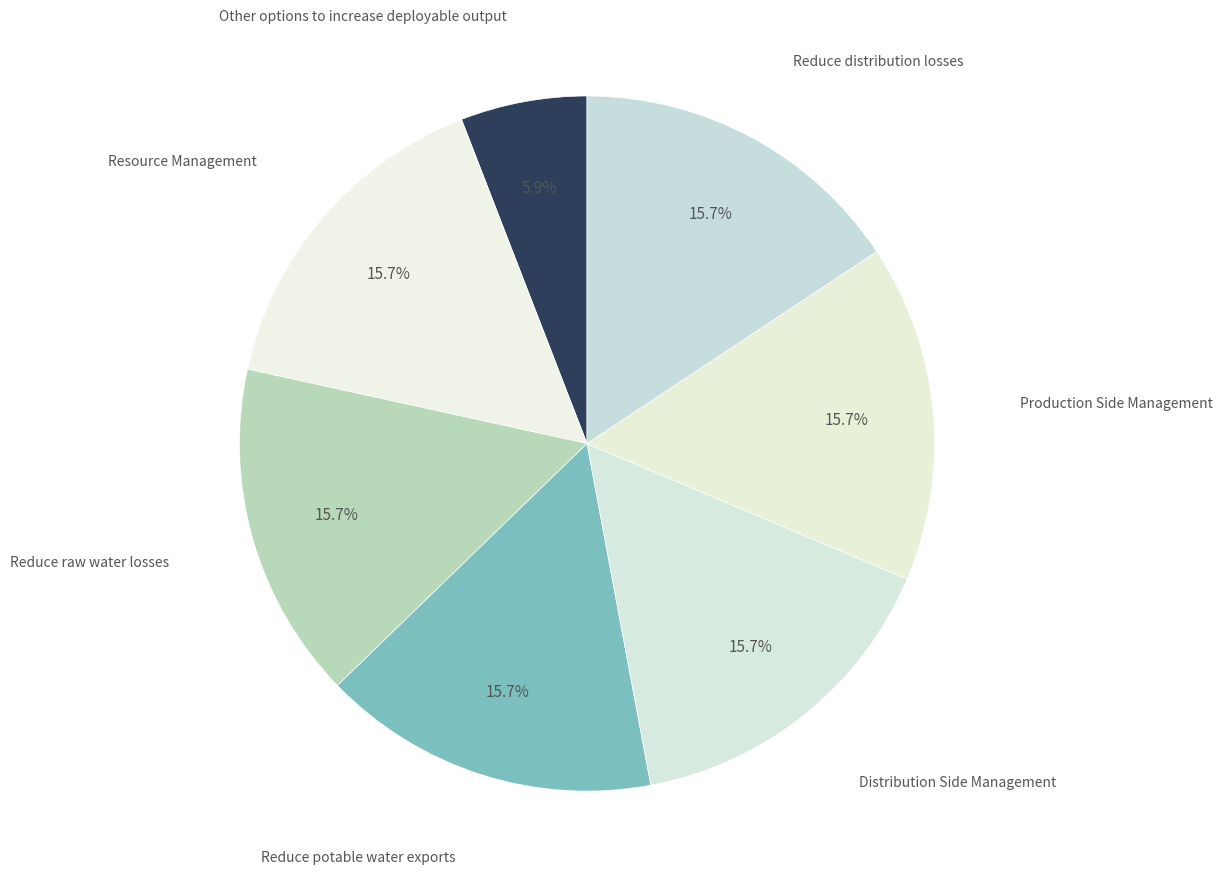

How many slices are in this pie chart?

7